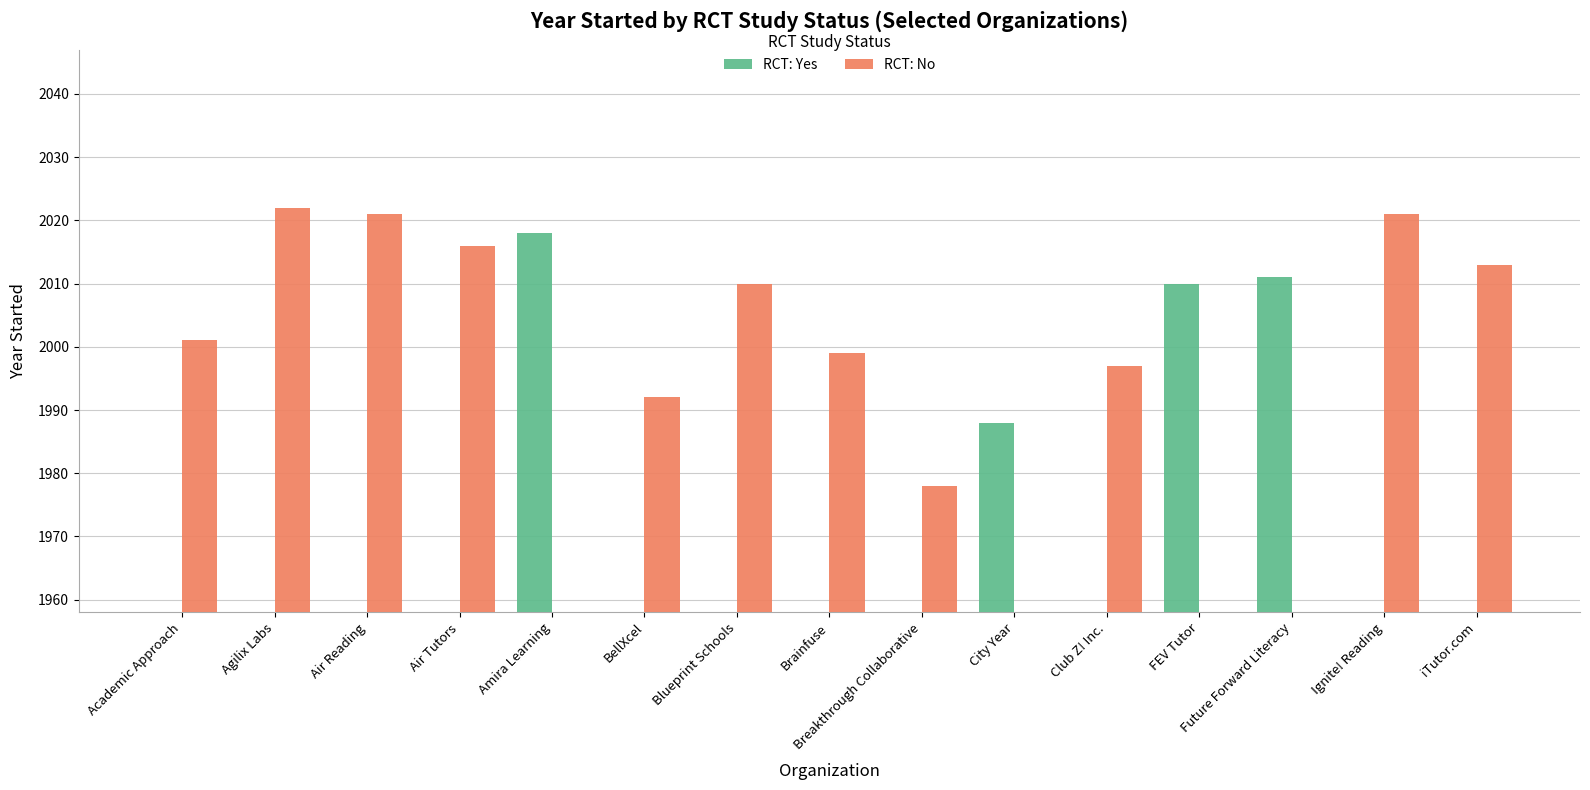

Are the bars grouped side by side (vs. stacked)?

Yes